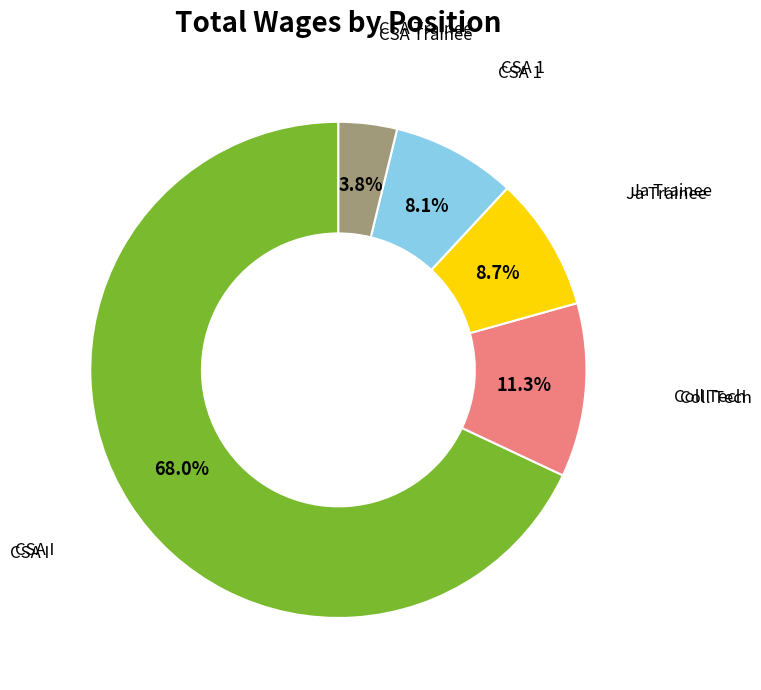

Is there a majority slice in this chart?

Yes